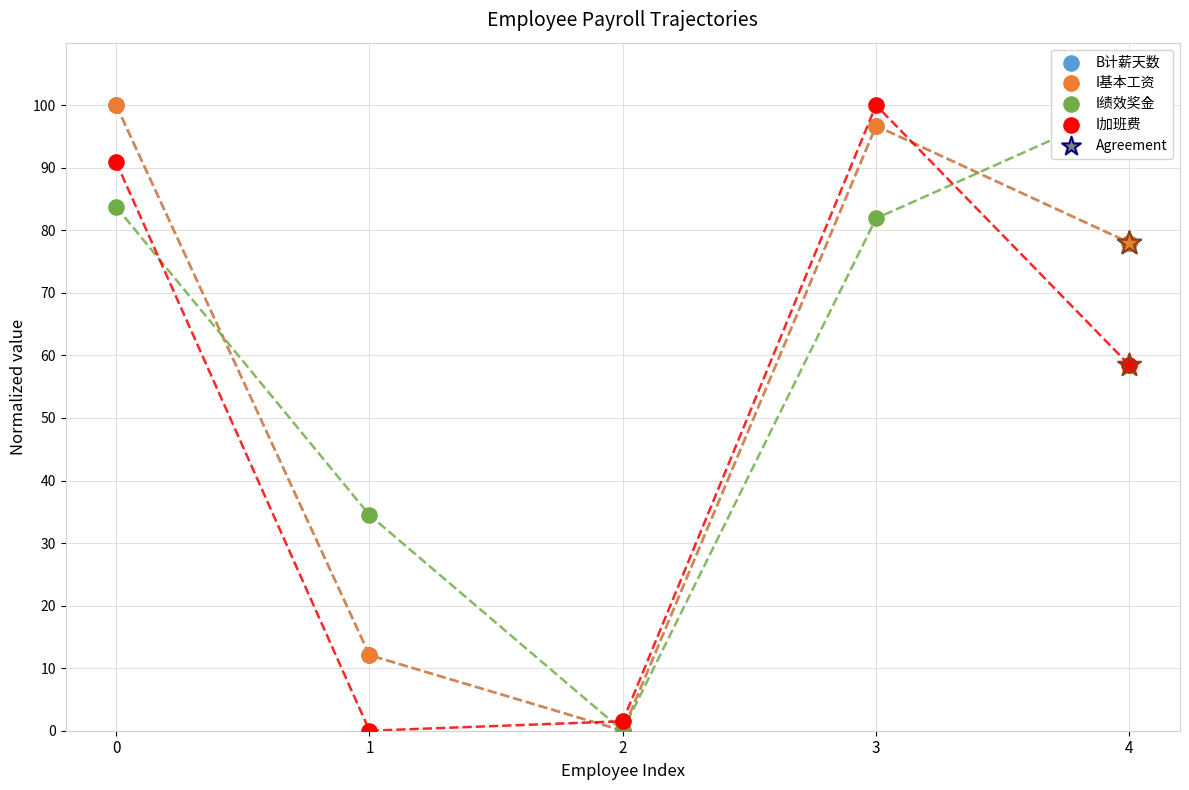

Is the value of I基本工资 at 3 greater than the value of I绩效奖金 at 0?

Yes